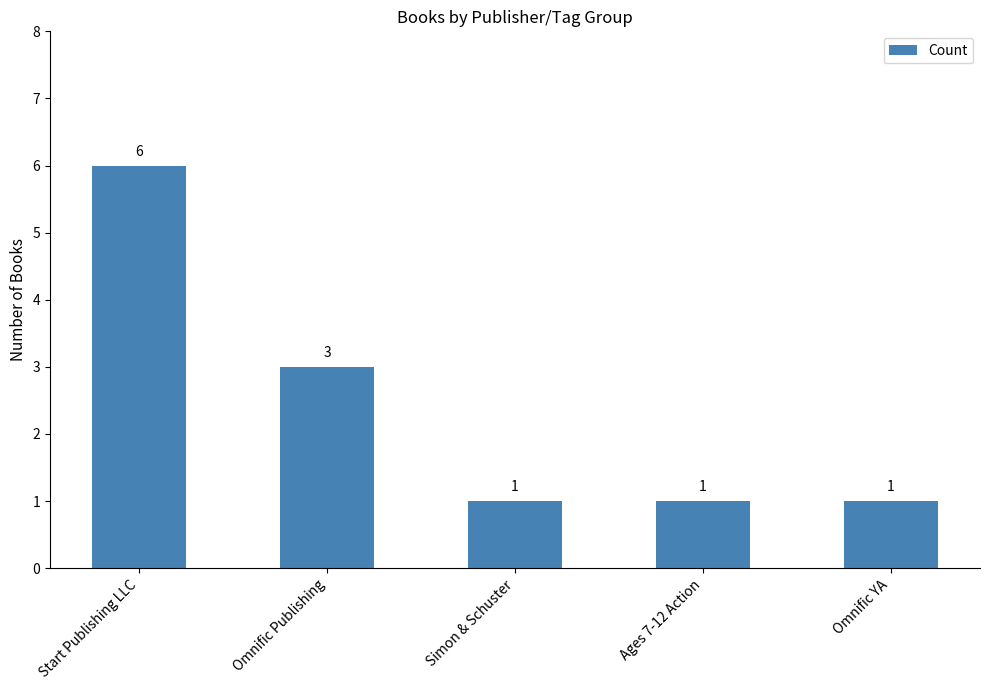

The value at Omnific YA is 1. True or false?

True